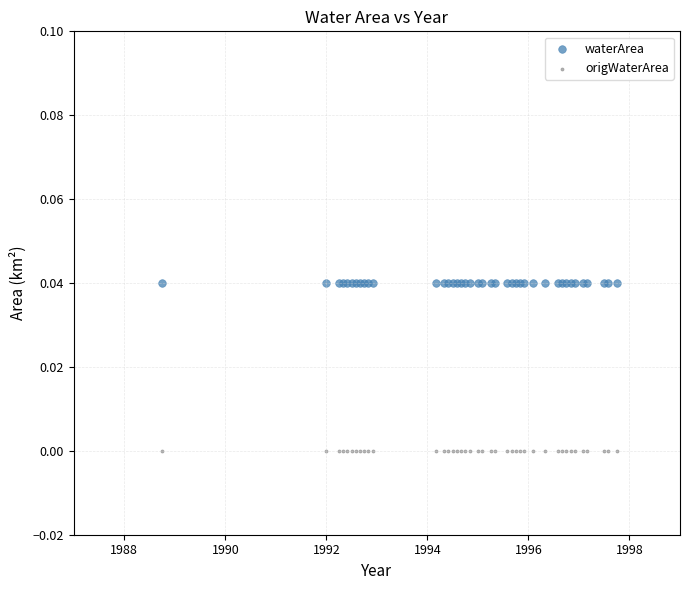

Which series contains the lowest Y value?

origWaterArea